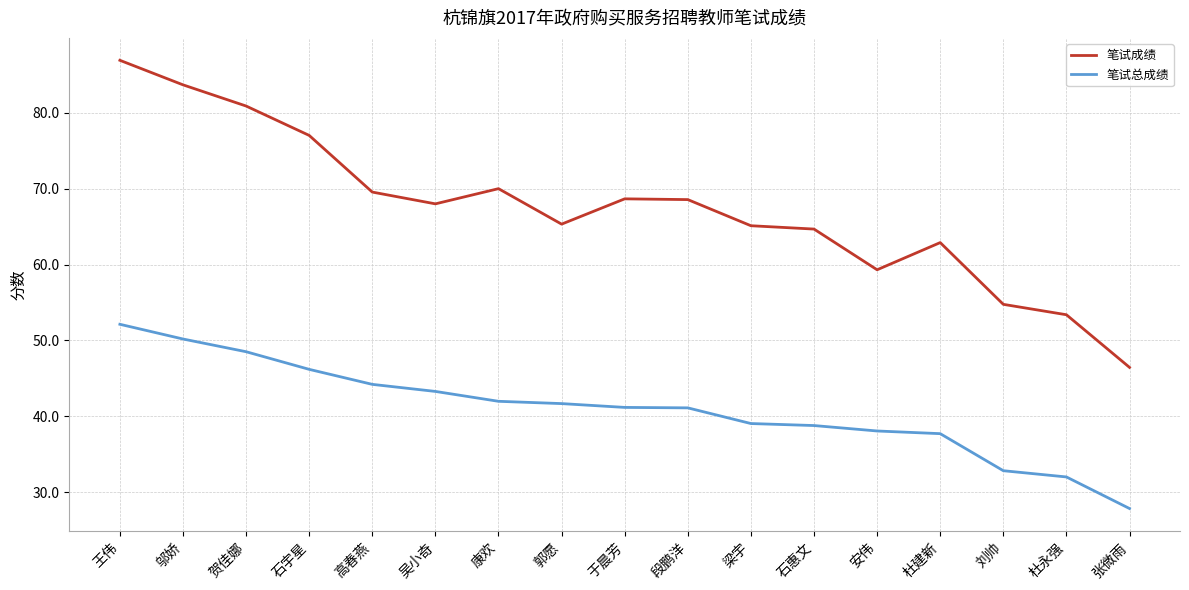

Rank the series at 石宇星 from lowest to highest value.

笔试总成绩, 笔试成绩